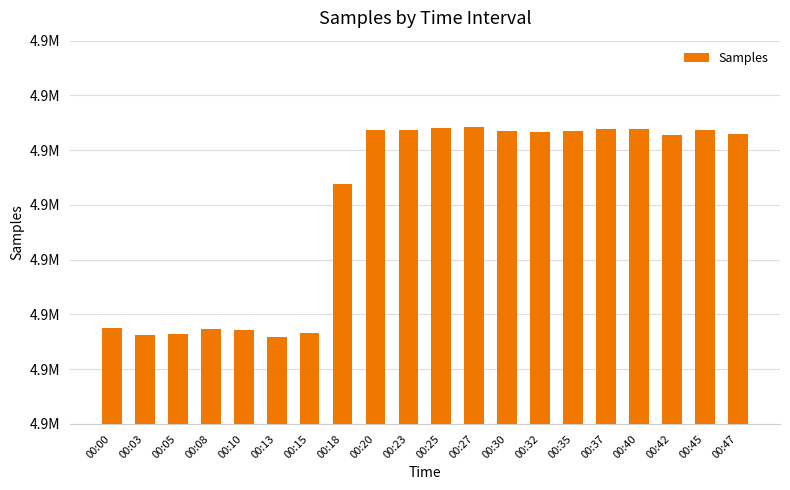

What is the value of the 6th bar from the left?

4917919